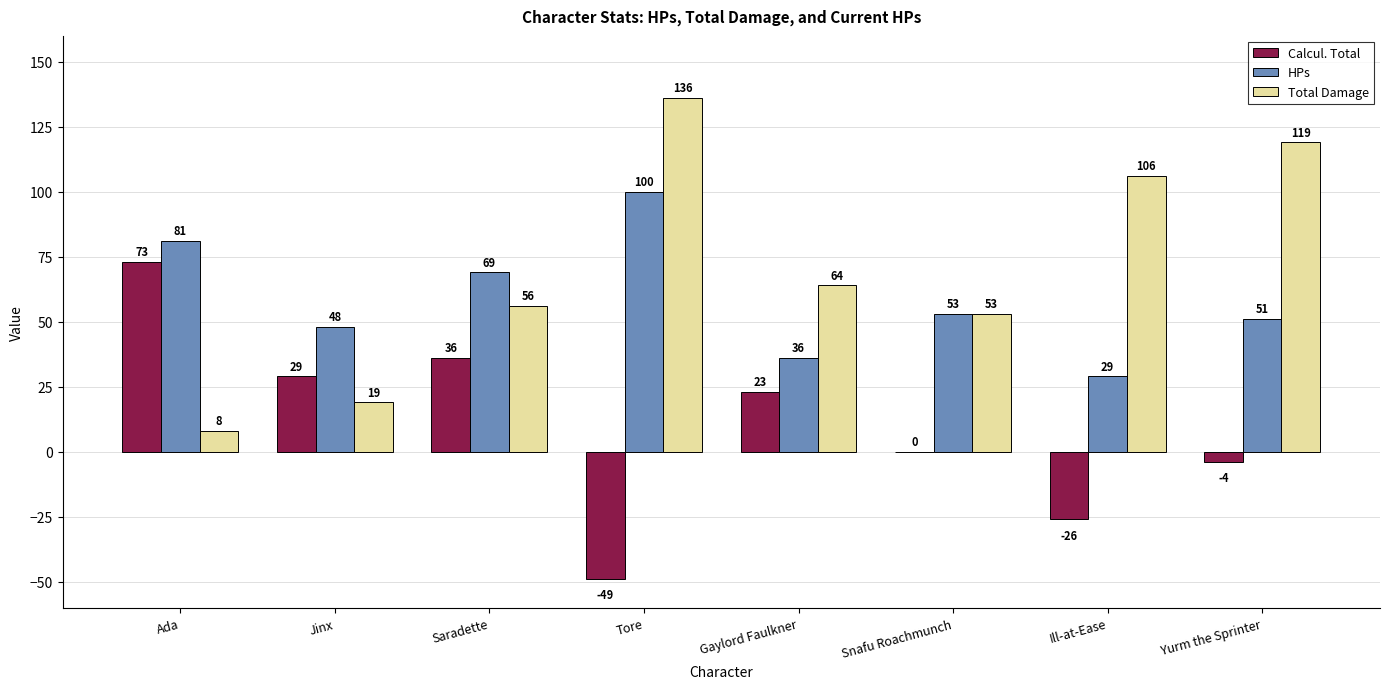

What is the sum of the HPs values at Gaylord Faulkner and Saradette?

105